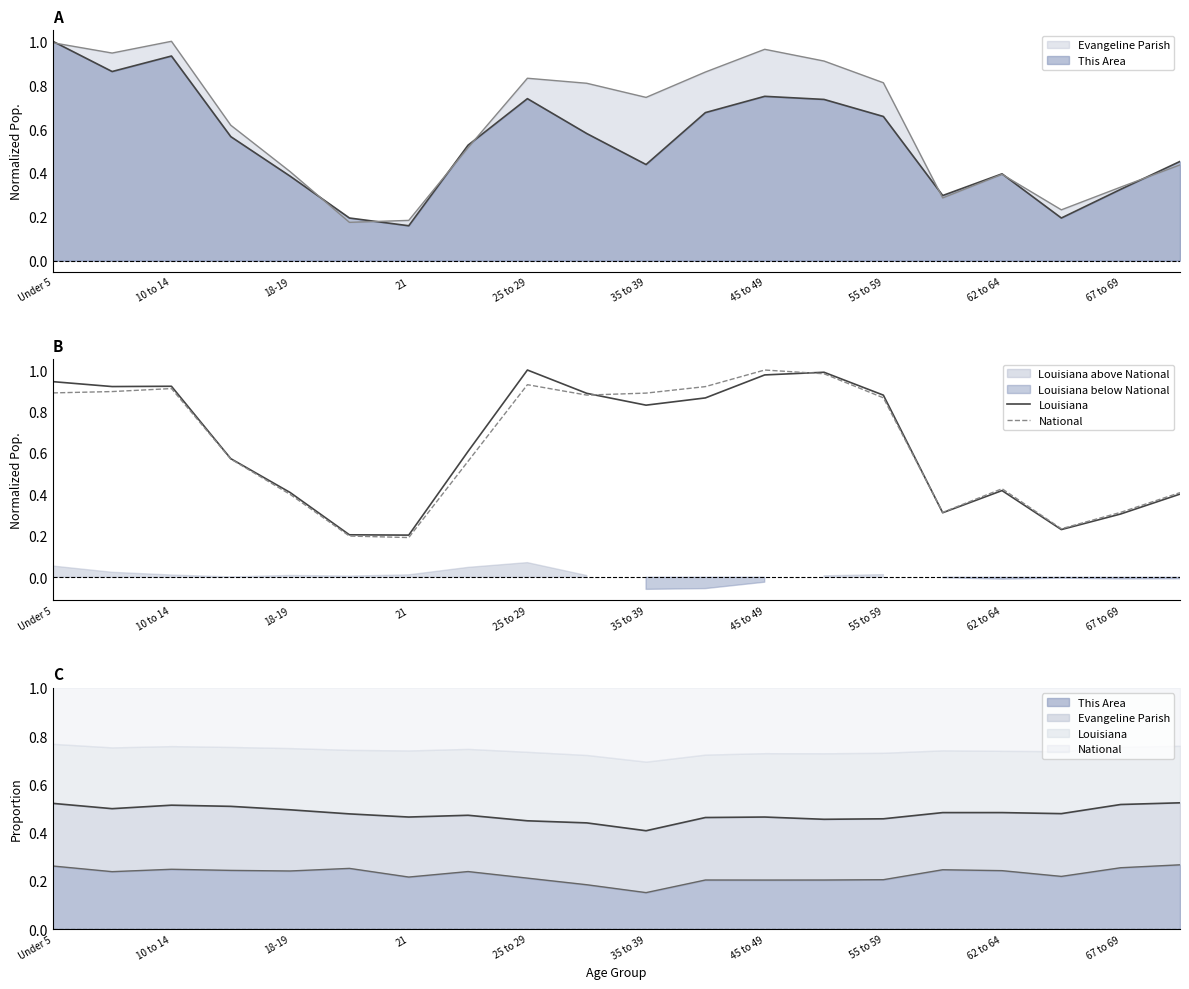

What is the highest value of the National series?

1.0